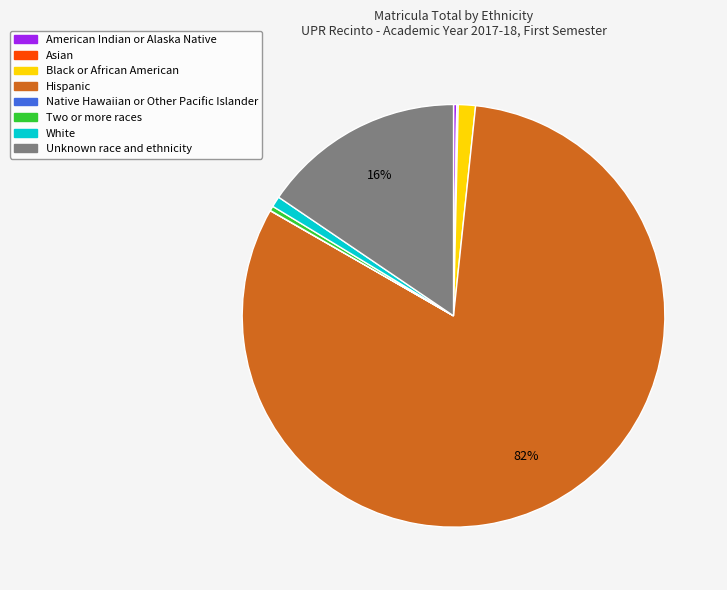

Is it true that Black or African American is 14% of the pie?

False